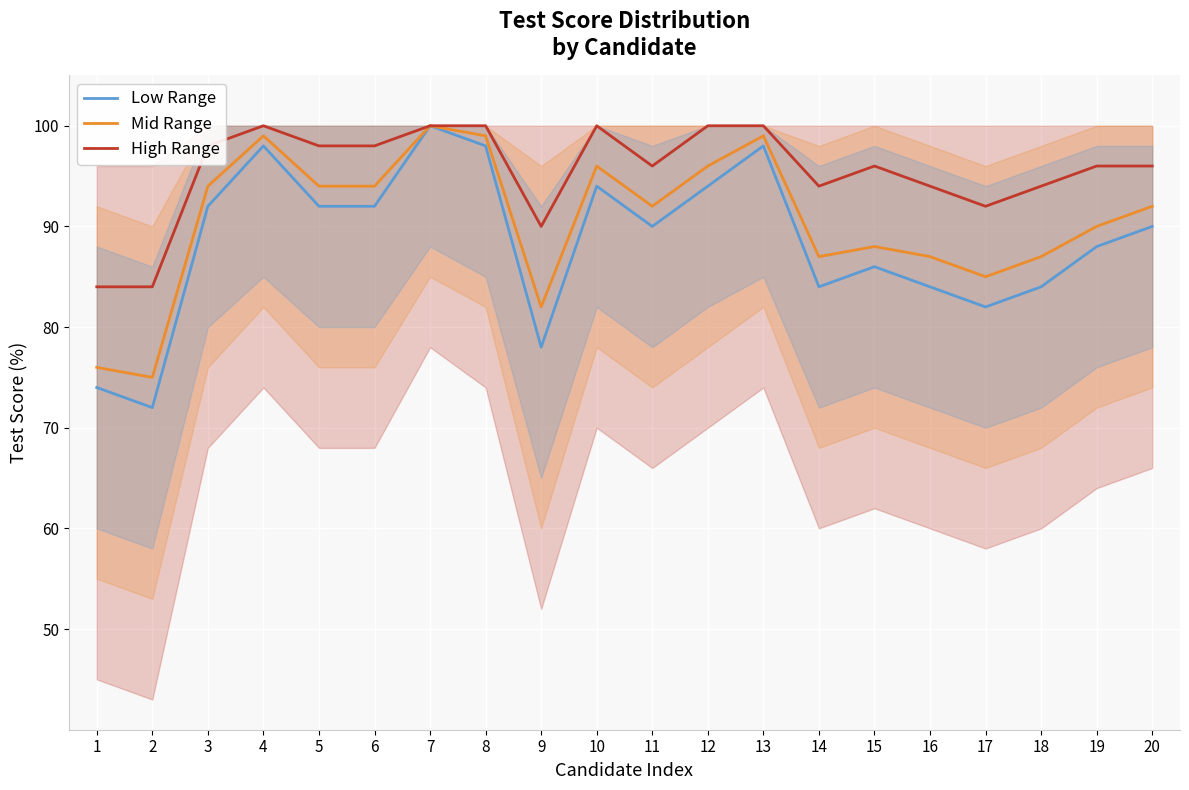

Reading right to left, list all the values displayed in this chart.

Low Range: 20=90	19=88	18=84	17=82	16=84	15=86	14=84	13=98	12=94	11=90	10=94	9=78	8=98	7=100	6=92	5=92	4=98	3=92	2=72	1=74
Mid Range: 20=92	19=90	18=87	17=85	16=87	15=88	14=87	13=99	12=96	11=92	10=96	9=82	8=99	7=100	6=94	5=94	4=99	3=94	2=75	1=76
High Range: 20=96	19=96	18=94	17=92	16=94	15=96	14=94	13=100	12=100	11=96	10=100	9=90	8=100	7=100	6=98	5=98	4=100	3=98	2=84	1=84